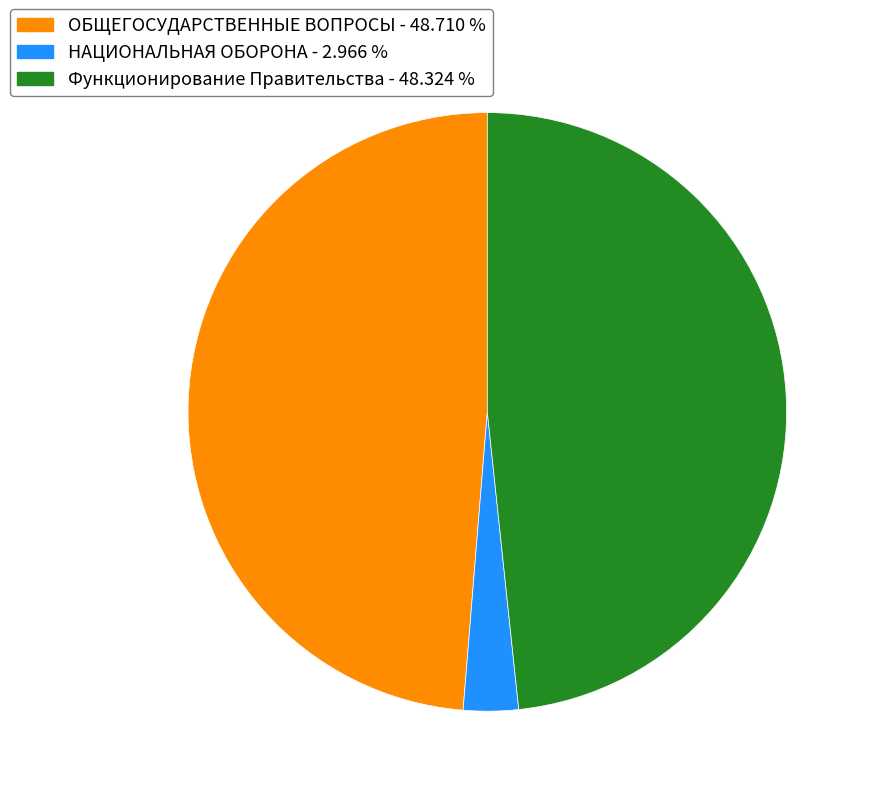

Does any single category account for the majority?

No